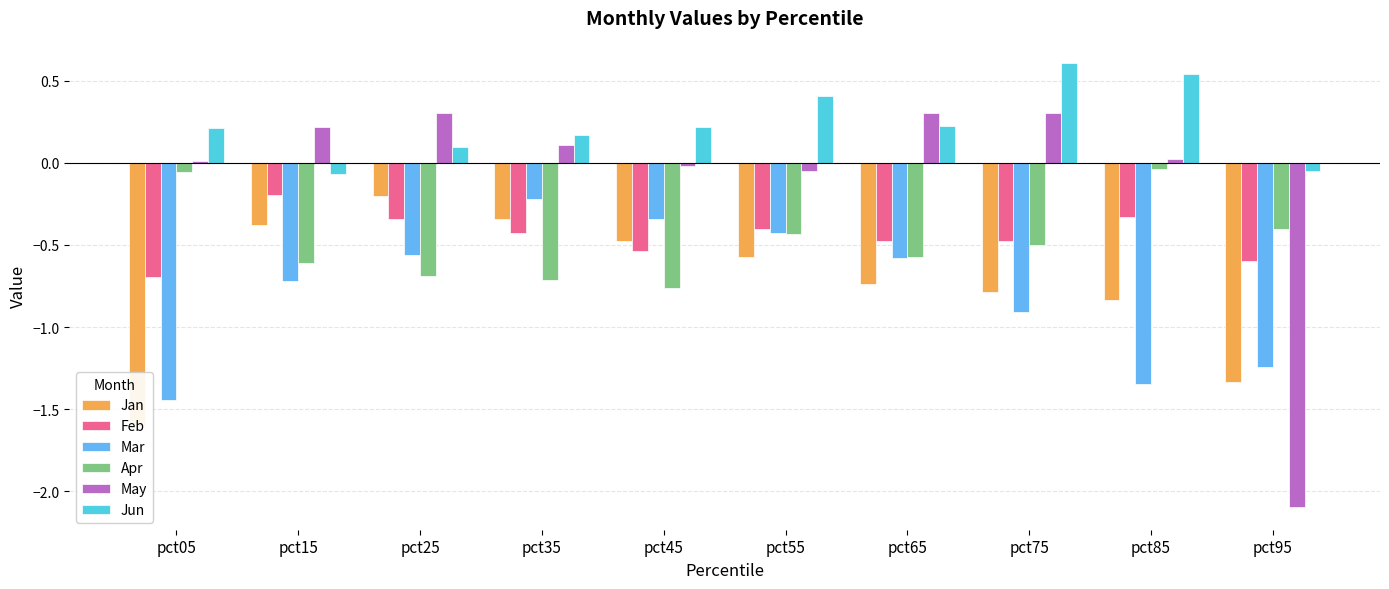

What is the value of the Mar bar at the 9th from the left?

-1.3